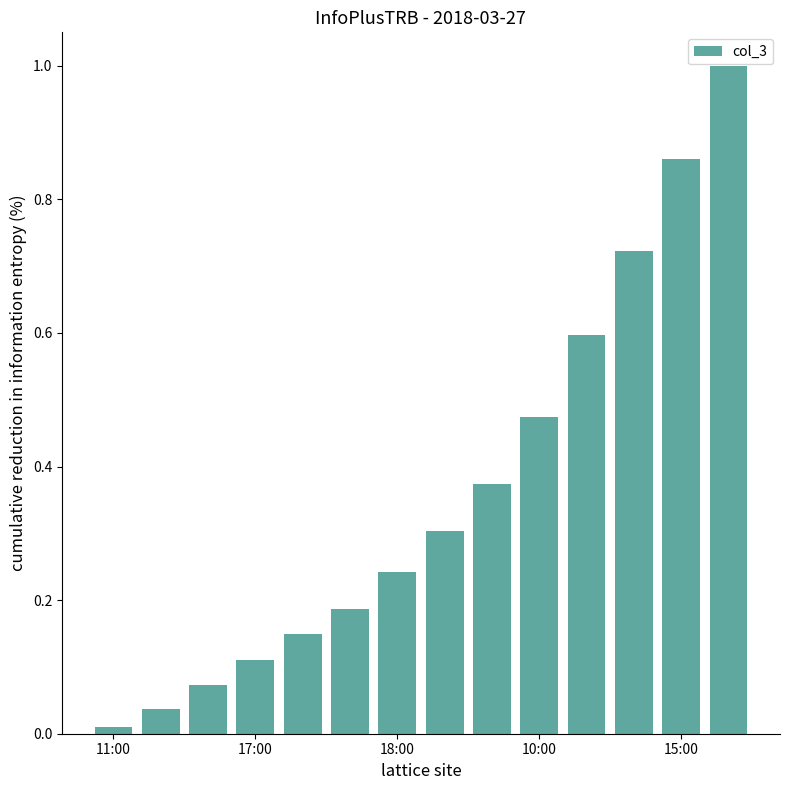

What is the difference between the second highest and minimum values?

0.8